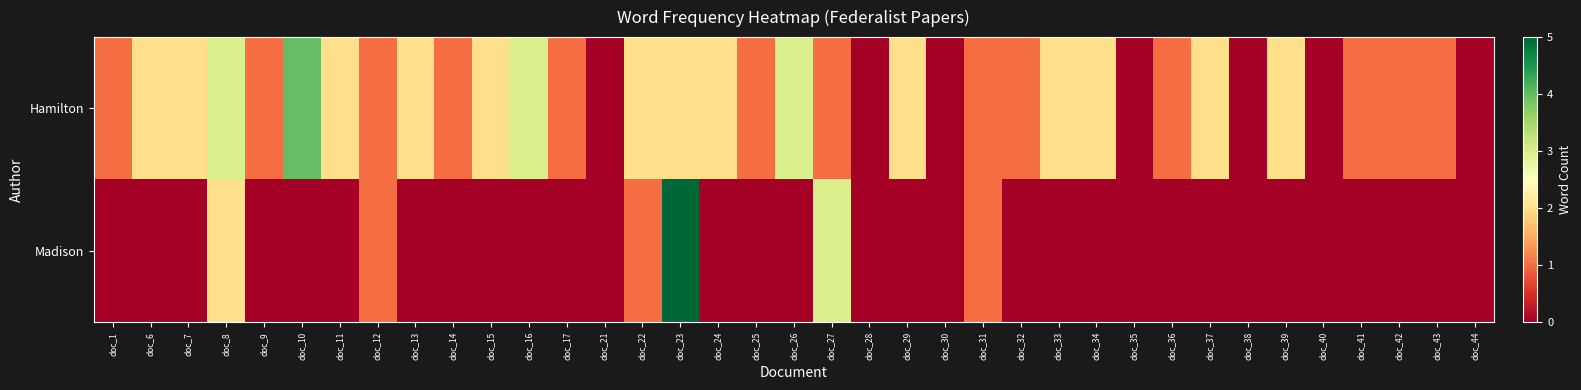

Reading right to left, list all the values displayed in this chart.

Hamilton: doc_44=0	doc_43=1	doc_42=1	doc_41=1	doc_40=0	doc_39=2	doc_38=0	doc_37=2	doc_36=1	doc_35=0	doc_34=2	doc_33=2	doc_32=1	doc_31=1	doc_30=0	doc_29=2	doc_28=0	doc_27=1	doc_26=3	doc_25=1	doc_24=2	doc_23=2	doc_22=2	doc_21=0	doc_17=1	doc_16=3	doc_15=2	doc_14=1	doc_13=2	doc_12=1	doc_11=2	doc_10=4	doc_9=1	doc_8=3	doc_7=2	doc_6=2	doc_1=1
Madison: doc_44=0	doc_43=0	doc_42=0	doc_41=0	doc_40=0	doc_39=0	doc_38=0	doc_37=0	doc_36=0	doc_35=0	doc_34=0	doc_33=0	doc_32=0	doc_31=1	doc_30=0	doc_29=0	doc_28=0	doc_27=3	doc_26=0	doc_25=0	doc_24=0	doc_23=5	doc_22=1	doc_21=0	doc_17=0	doc_16=0	doc_15=0	doc_14=0	doc_13=0	doc_12=1	doc_11=0	doc_10=0	doc_9=0	doc_8=2	doc_7=0	doc_6=0	doc_1=0